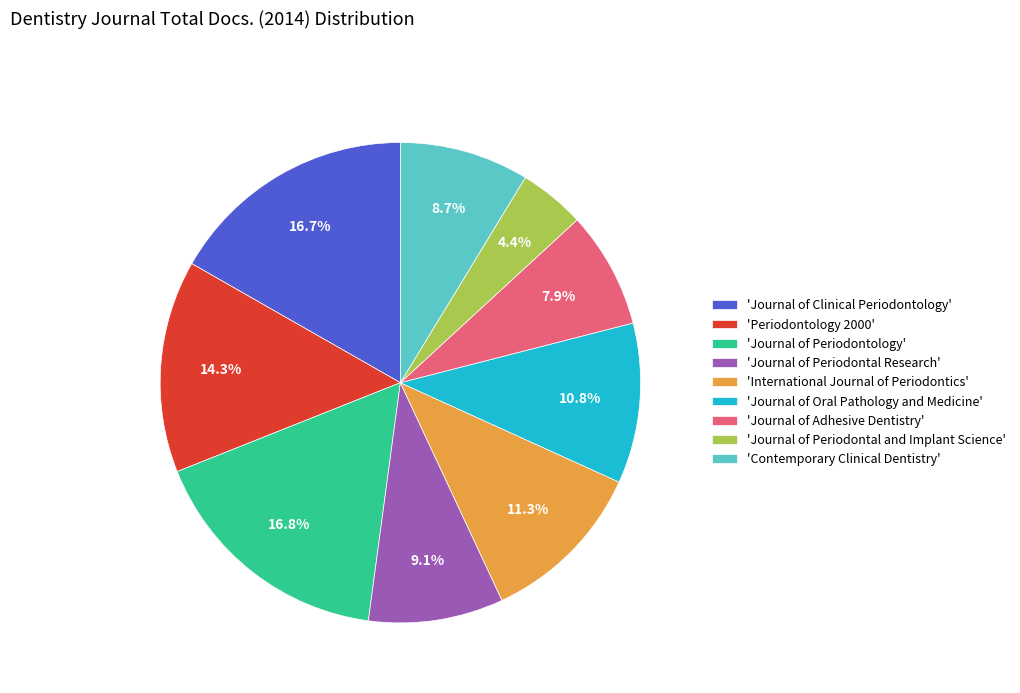

Which category has the smallest portion of the pie?

'Journal of Periodontal and Implant Science'